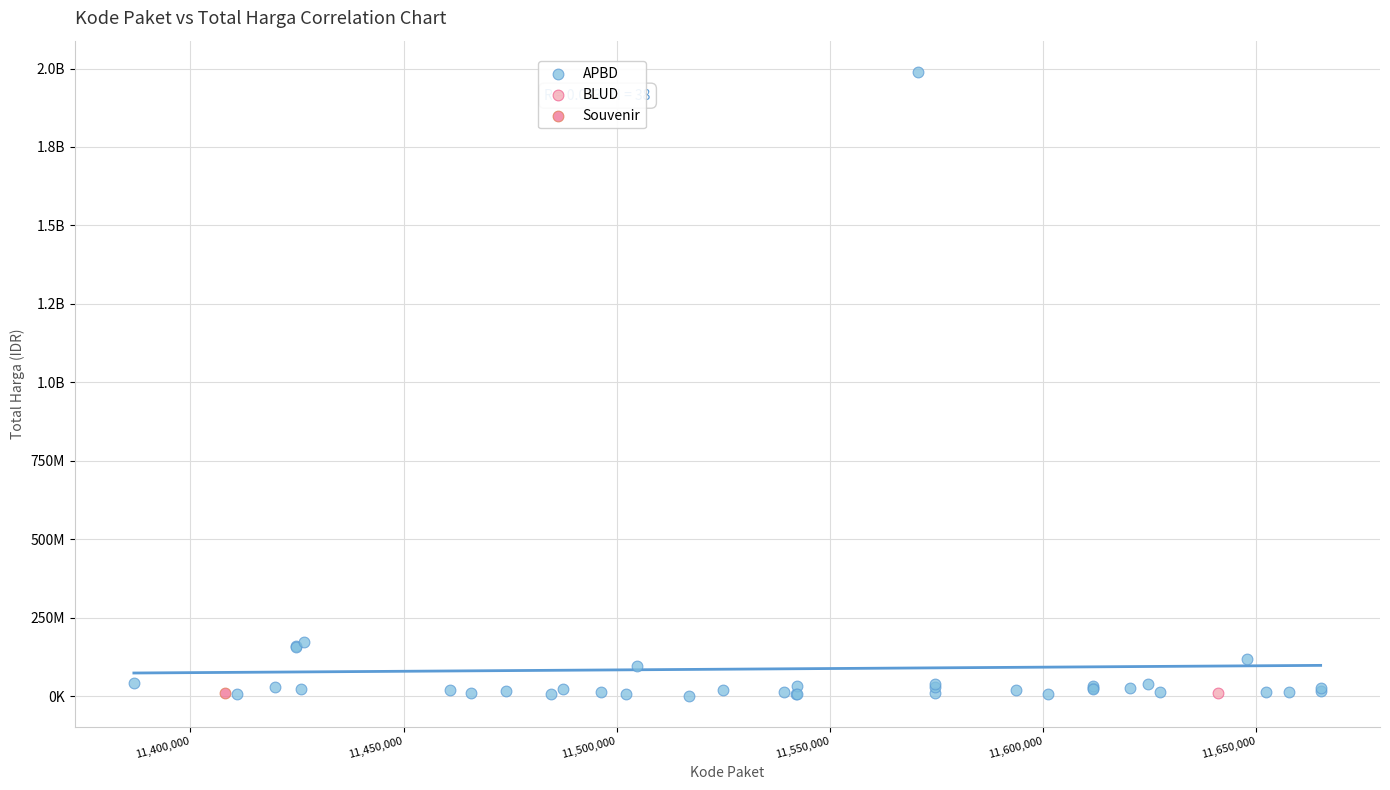

What are all the series names shown in the legend?

APBD, BLUD, Souvenir